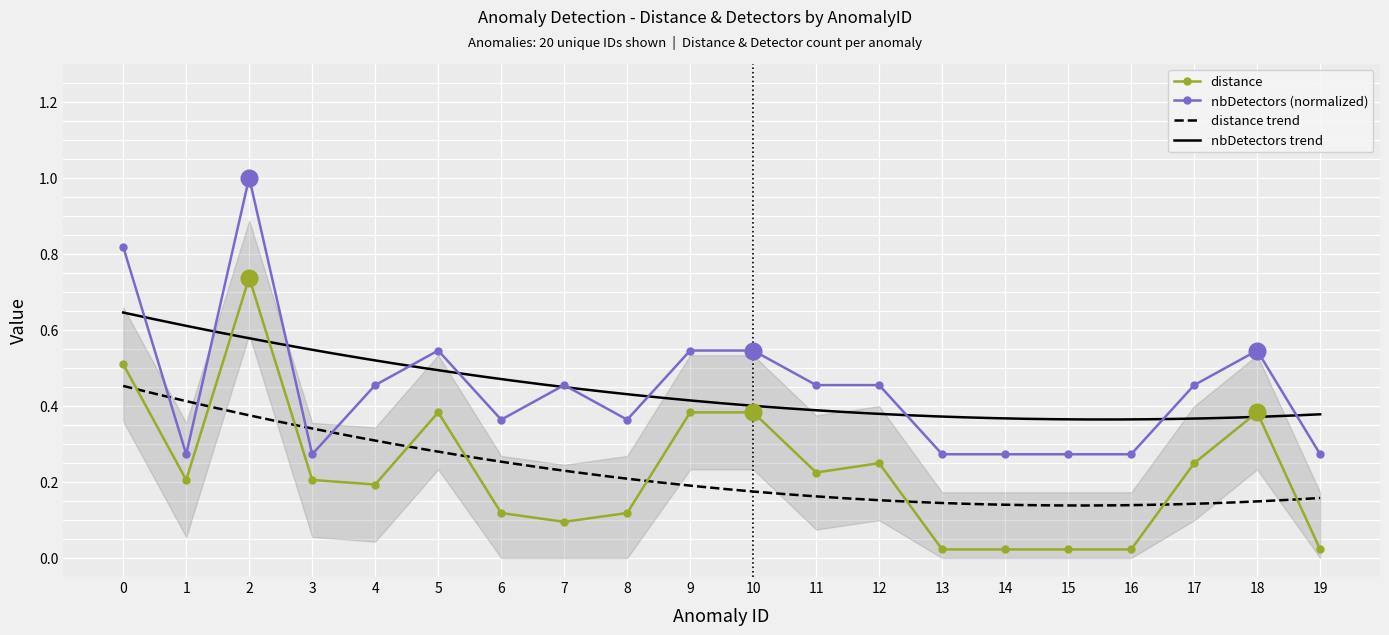

Rank the categories by distance value from highest to lowest.

2, 0, 5, 9, 10, 18, 12, 17, 11, 1, 3, 4, 6, 8, 7, 13, 14, 15, 16, 19